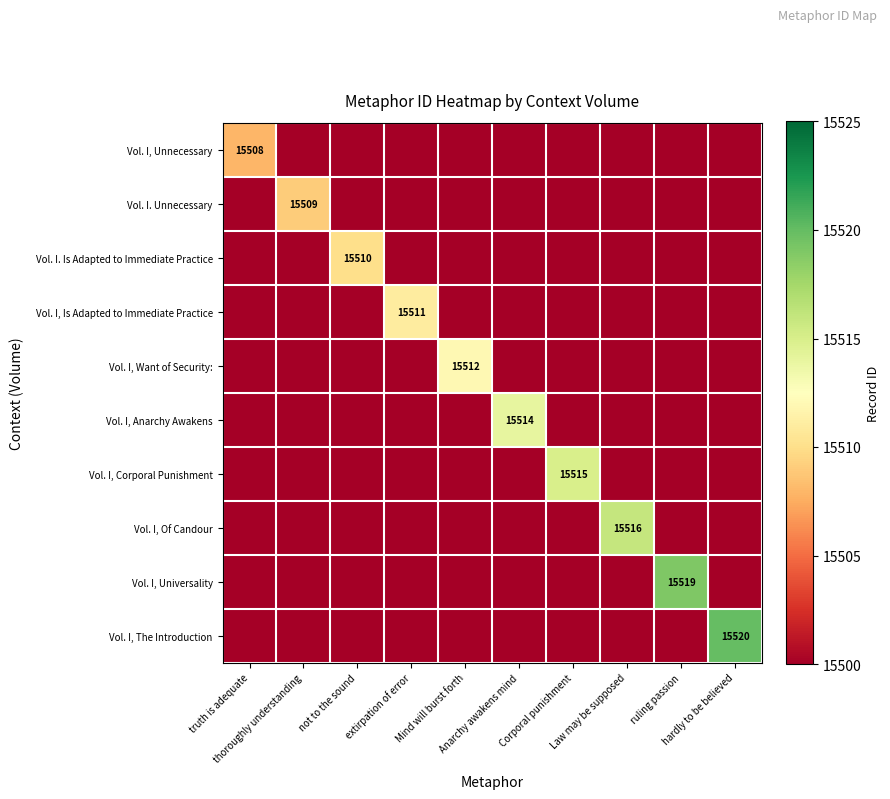

Between Corporal punishment and extirpation of error, which is larger?

Corporal punishment